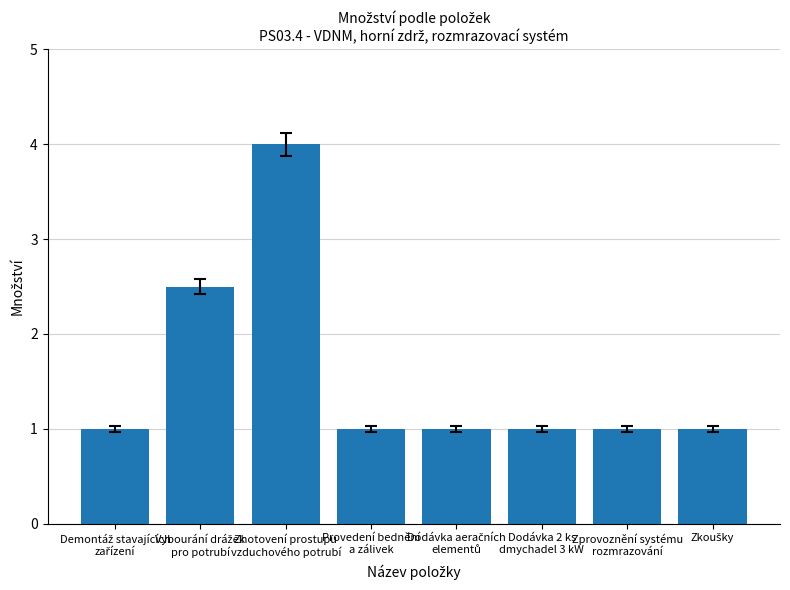

What is the value of the 2nd bar from the left?

2.5